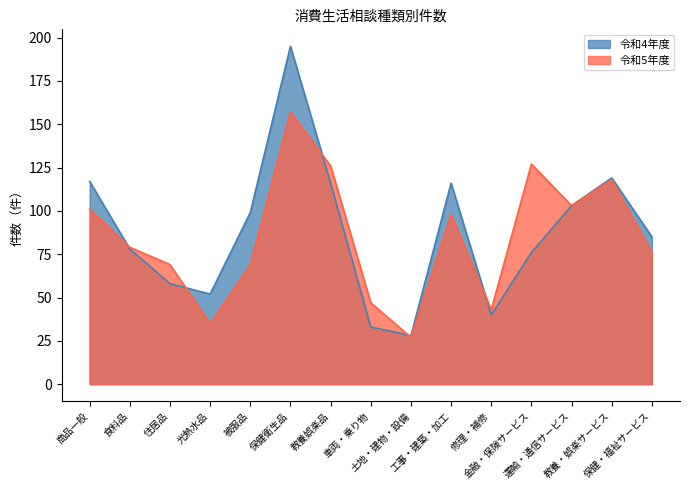

What is the average value of the 令和5年度 series?

85